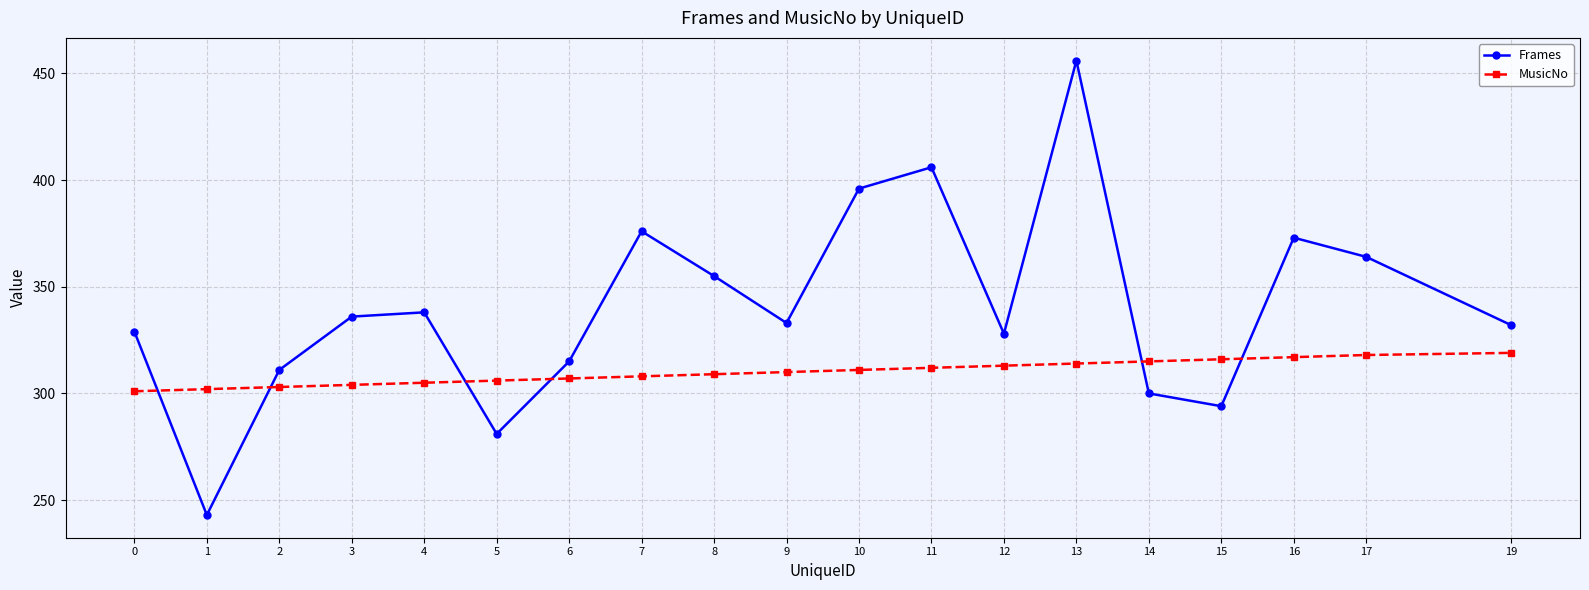

What is the sum of all Frames values?

6466